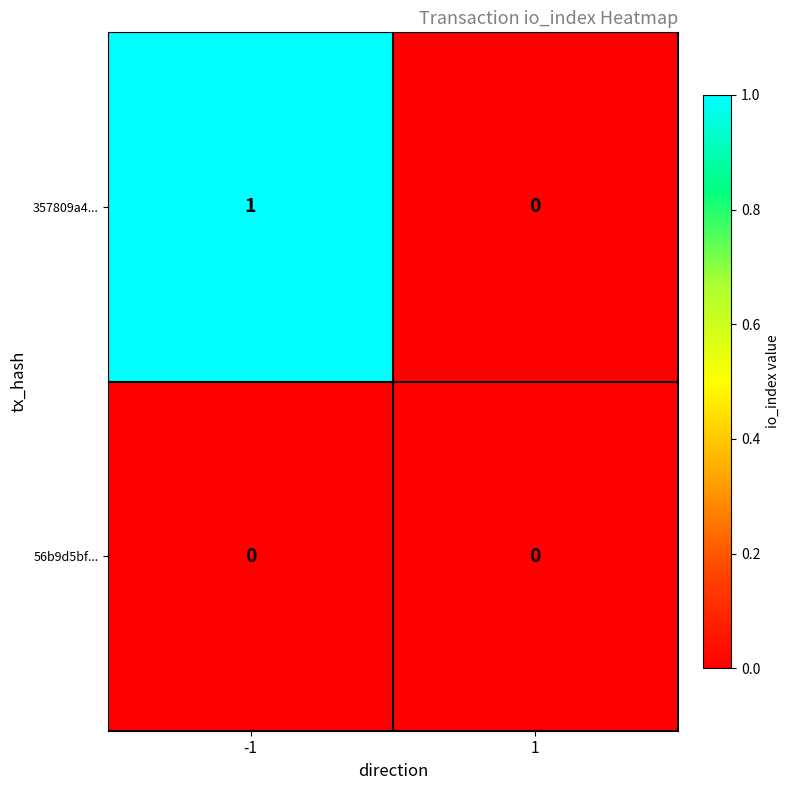

True or false: 56b9d5bf... has a value of 0 at -1.

True